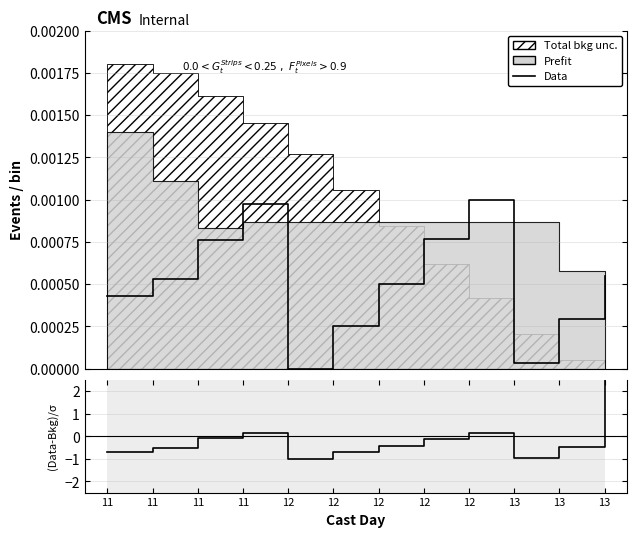

At which label does Data reach its minimum?

12